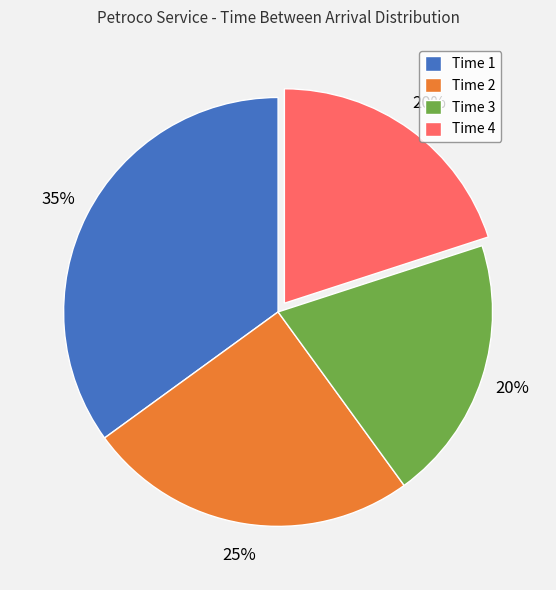

Does Time 1 account for over 50% of the chart?

No